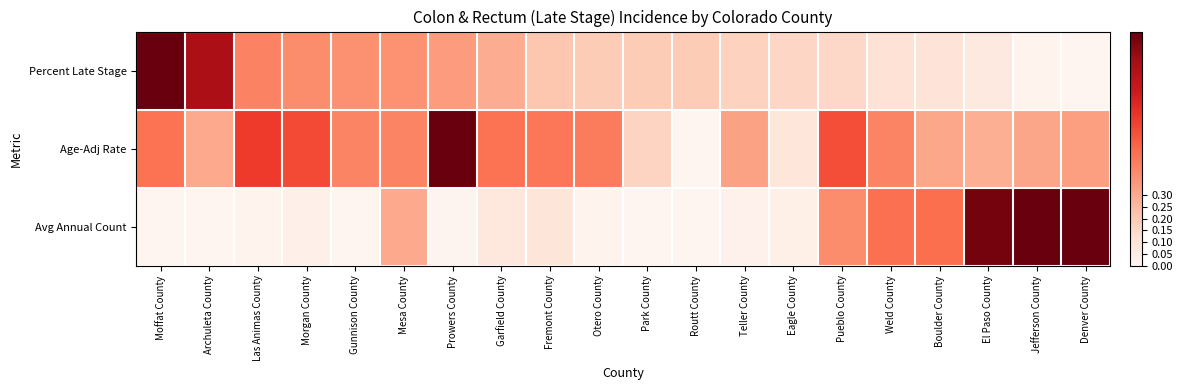

Which series has the widest spread of values?

Percent Late Stage